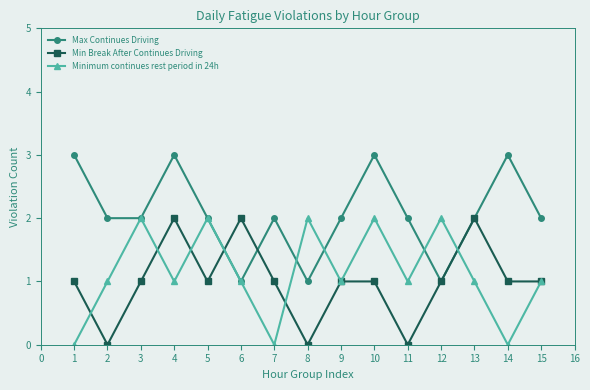

Which series changed the most between 8 and 12?

Min Break After Continues Driving